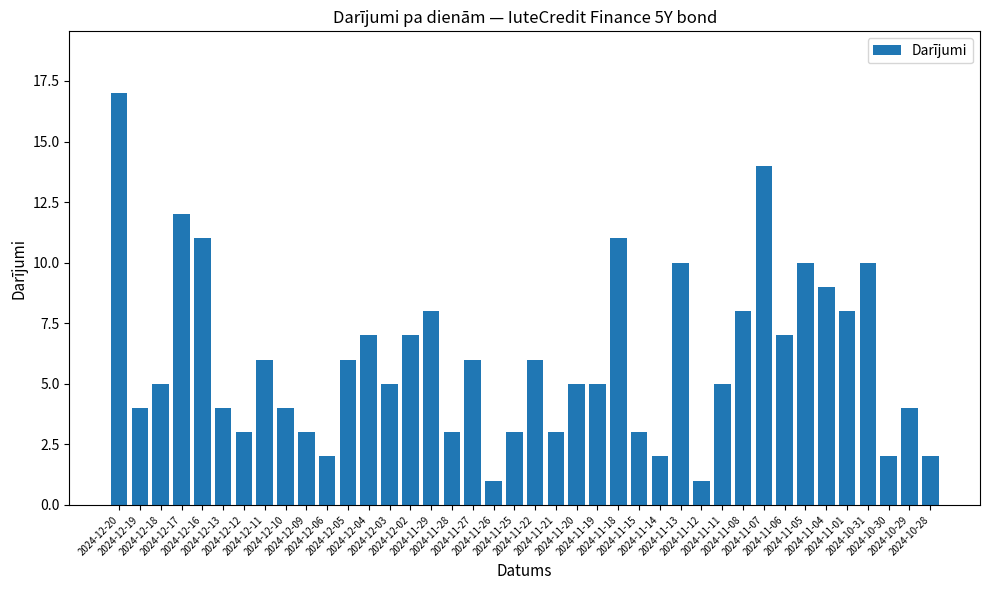

Reading left to right, what are all the values shown in this chart?

17	4	5	12	11	4	3	6	4	3	2	6	7	5	7	8	3	6	1	3	6	3	5	5	11	3	2	10	1	5	8	14	7	10	9	8	10	2	4	2